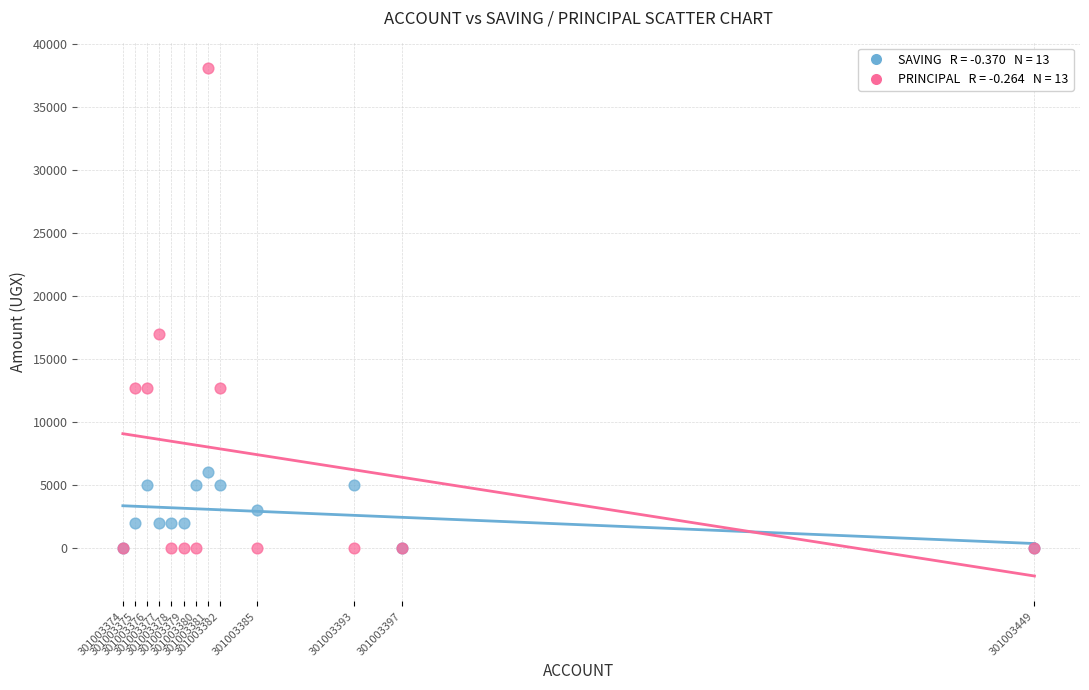

Across all series, what Y value is closest to 19050?

17000